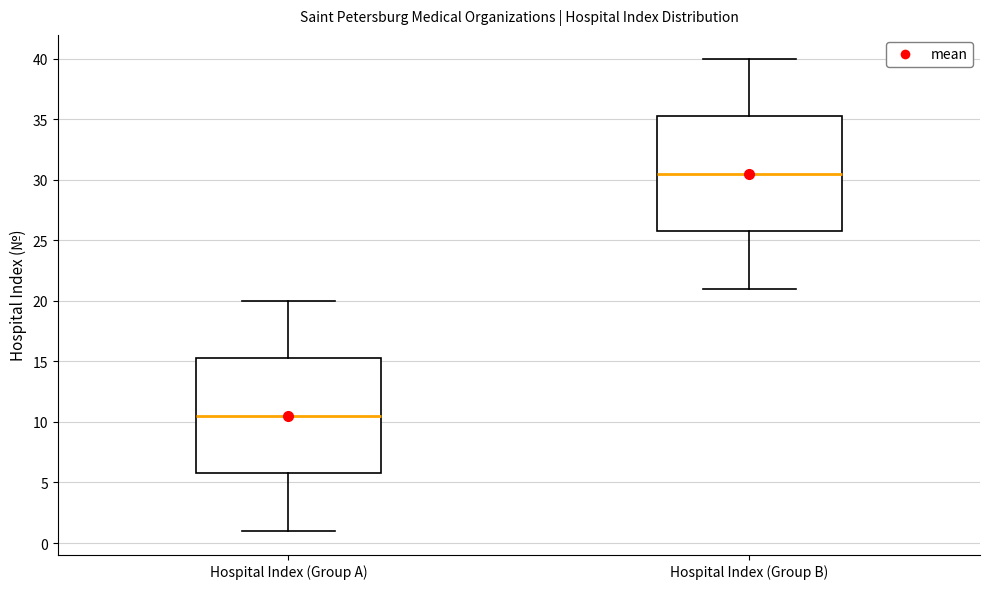

Reading left to right, transcribe this box plot: for each box, give where its median line is, the range the box spans, and where its two whiskers end, as read against the y-axis. The values are not printed on the chart, so give them approximately, as read against the axis.

Hospital Index (Group A): median 10.5, box 6.0 to 15.5, whiskers 1.0 to 20.0
Hospital Index (Group B): median 30.5, box 26.0 to 35.5, whiskers 21.0 to 40.0